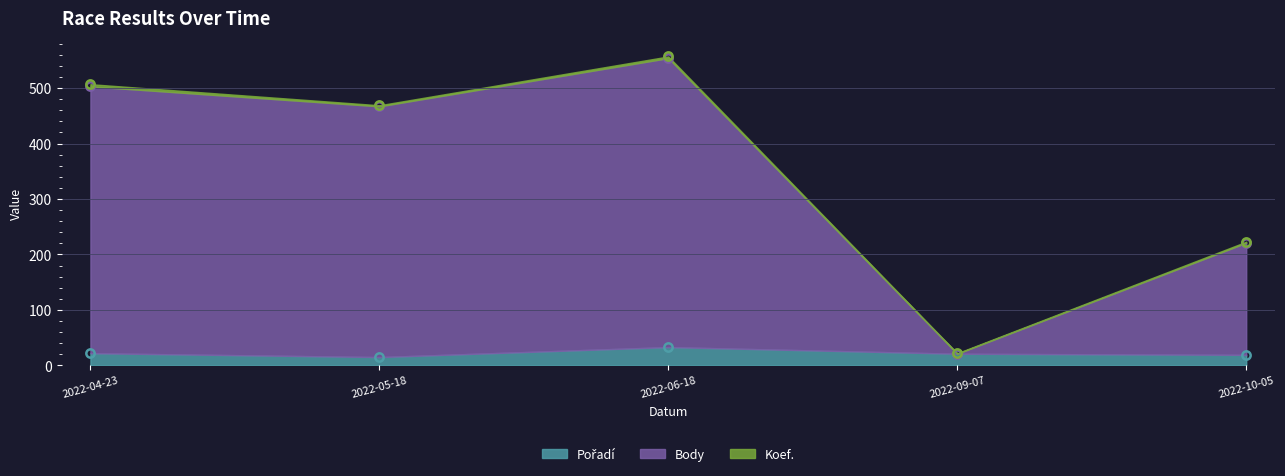

Does the chart display data point markers on the line(s)?

Yes